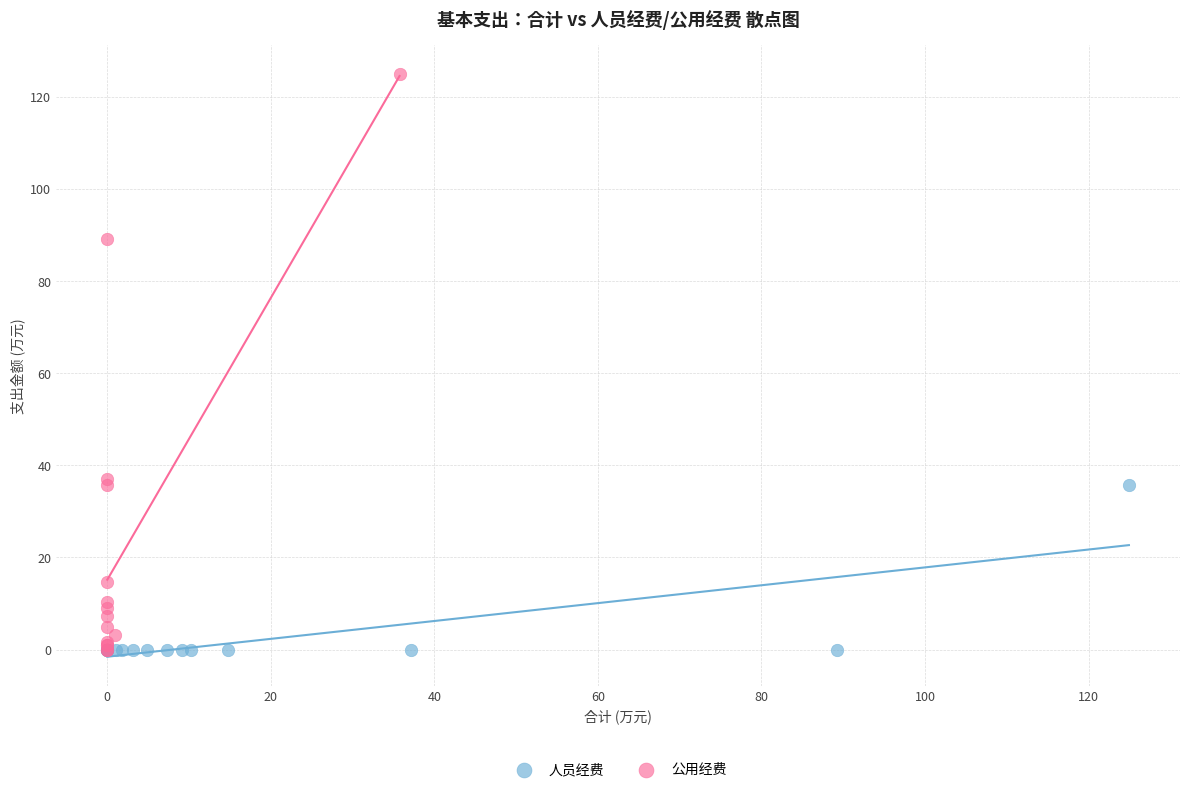

Which series contains the highest Y value?

公用经费